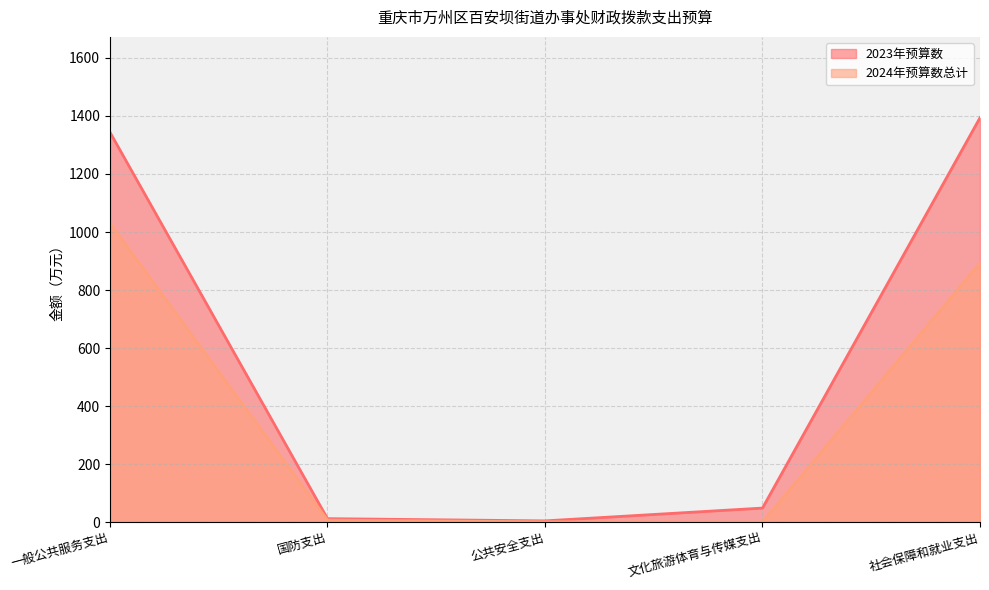

Reading right to left, list all the values displayed in this chart.

2023年预算数: 1393.8	48.4	4.3	12.0	1343.8
2024年预算数总计: 893.2	0.0	1.0	7.0	1030.8